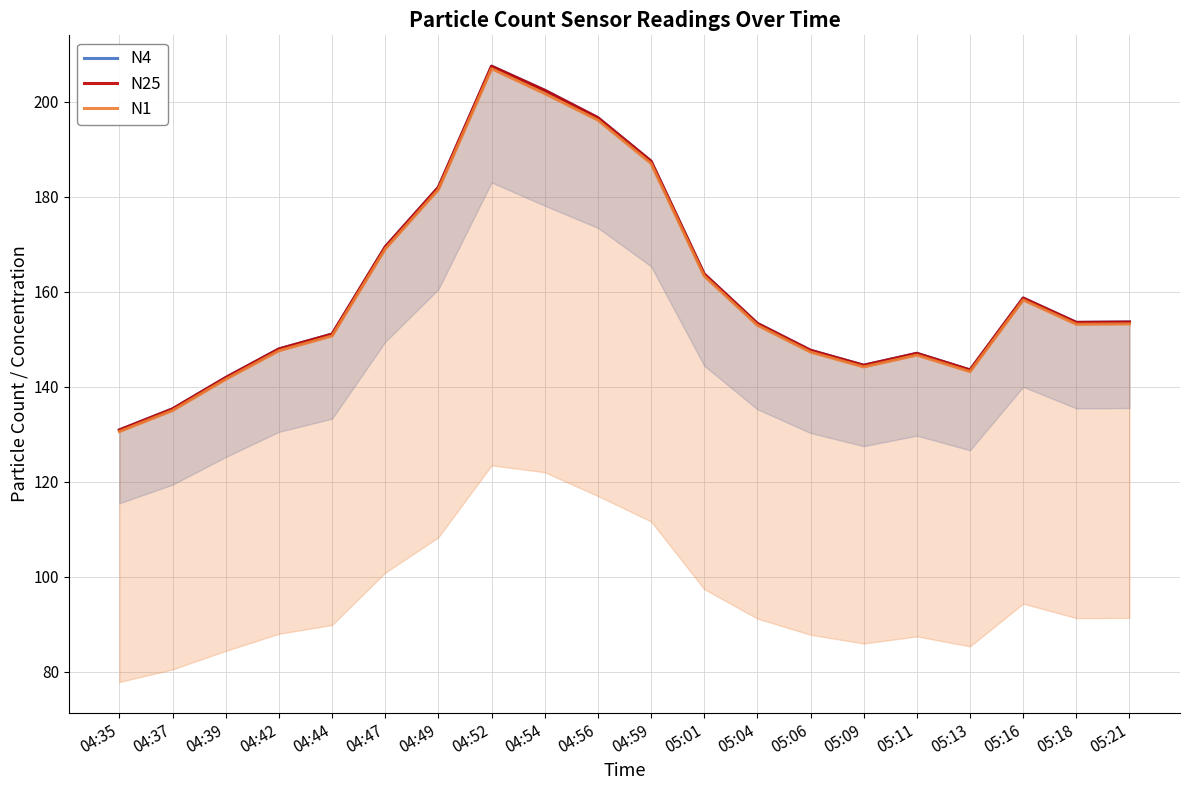

Where does the N4 series first go above 153?

04:47